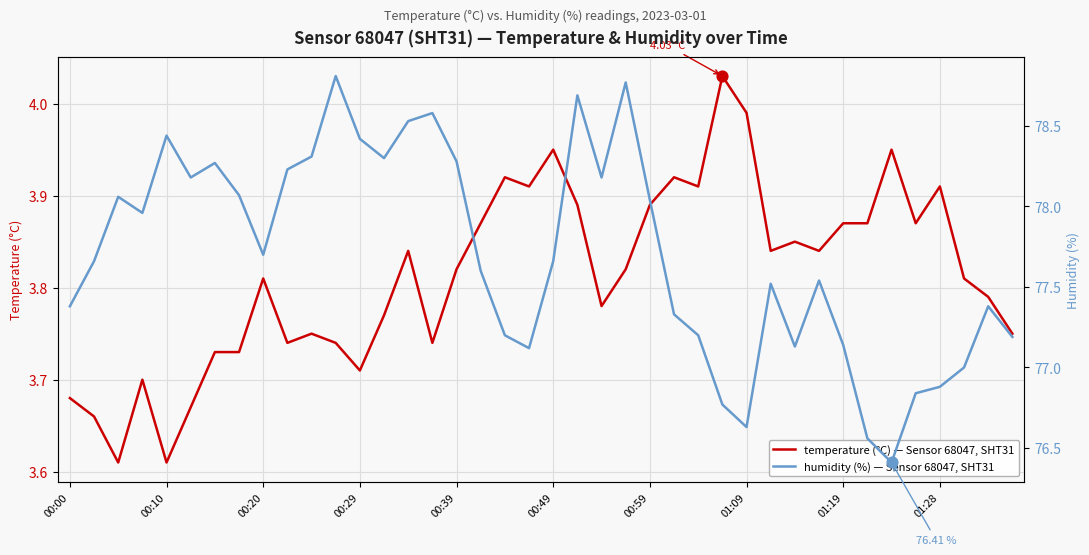

Which series has the largest Y range (max minus min)?

humidity